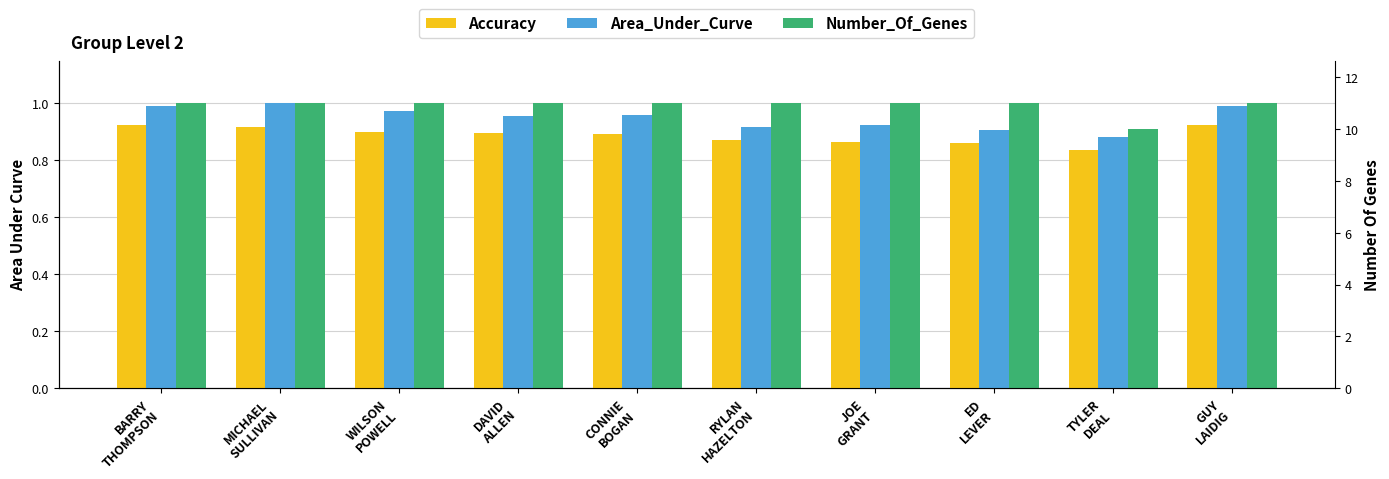

How many Number_Of_Genes values are between 1 and 2?

9